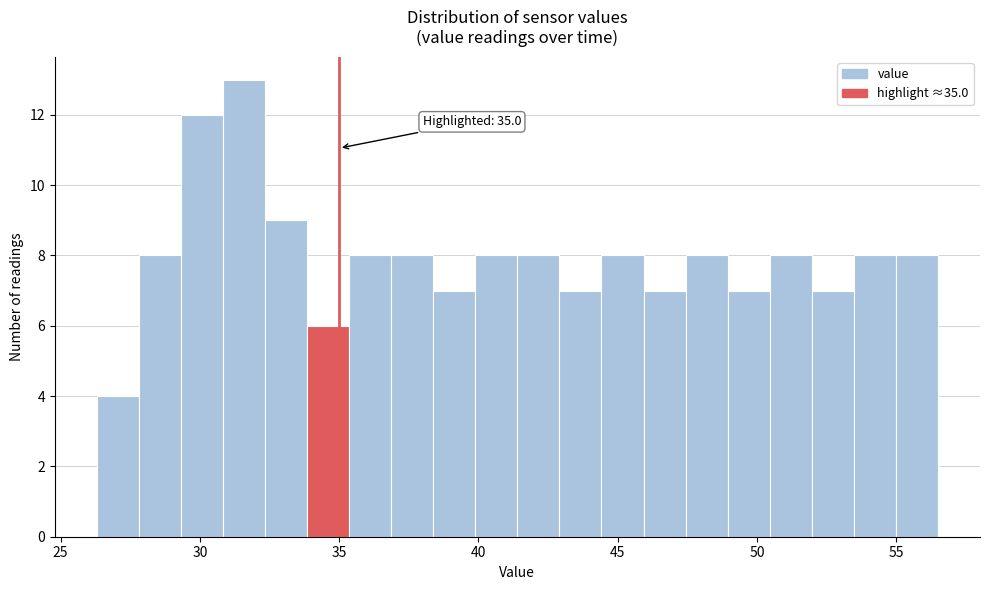

Around what value on the x-axis is the tallest bar? Give the approximate position of its centre, as read against the axis.

31.5